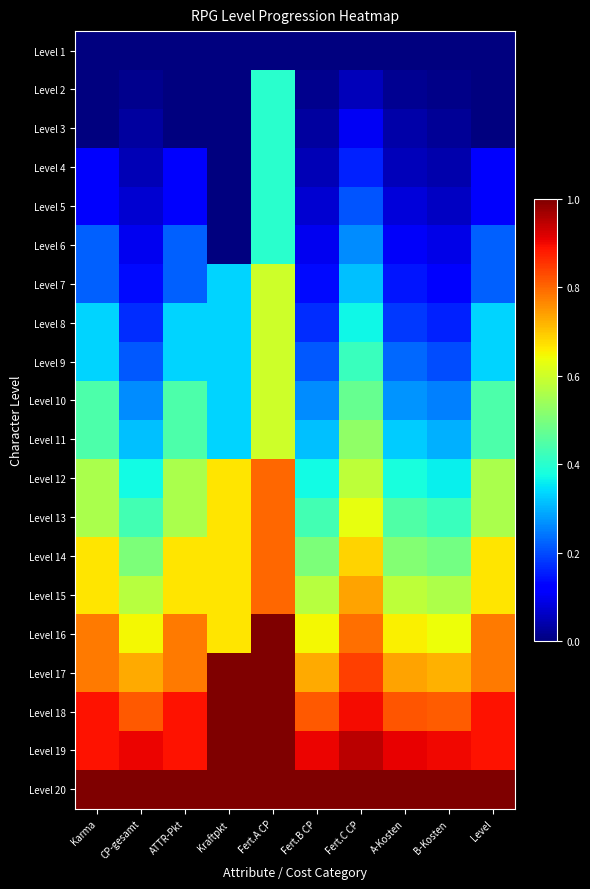

Which label corresponds to the smallest value in the chart?

Karma